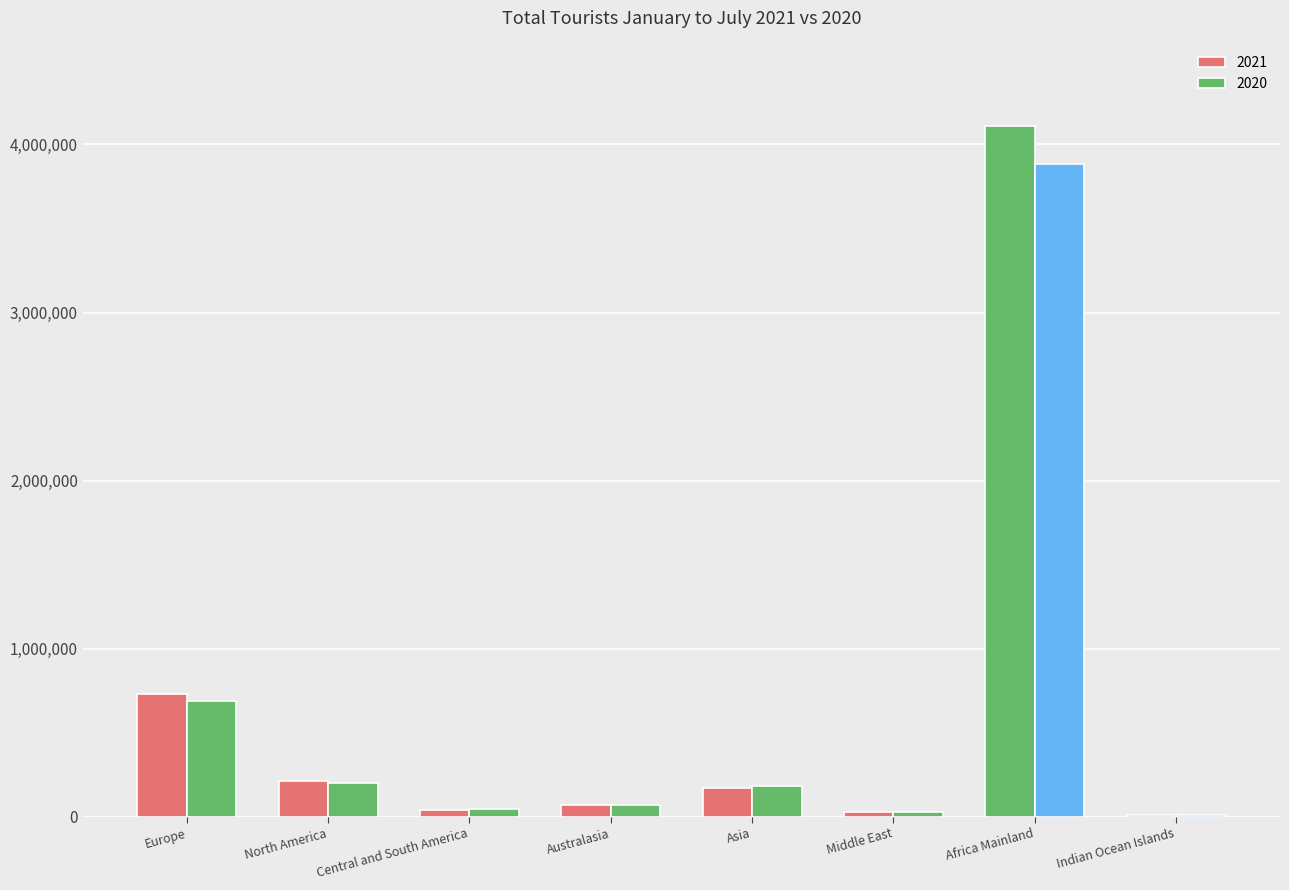

Reading left to right, list all the values displayed in this chart.

2021: 732089	212280	41199	70345	172235	30557	4108294	12480
2020: 686434	202858	45439	68154	184234	28719	3884564	10891